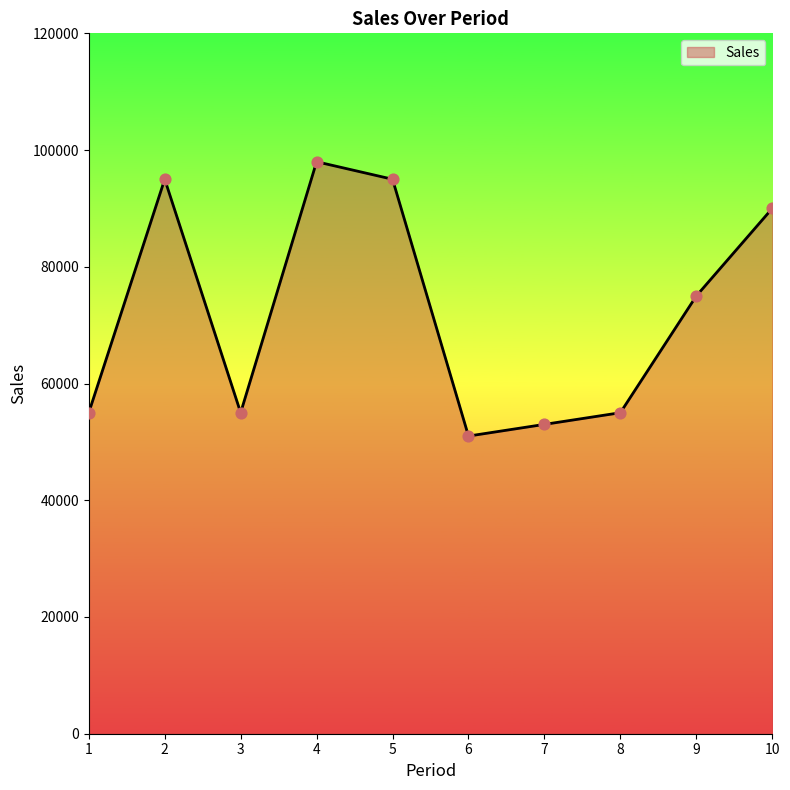

Which has a higher value, 4 or 5?

4